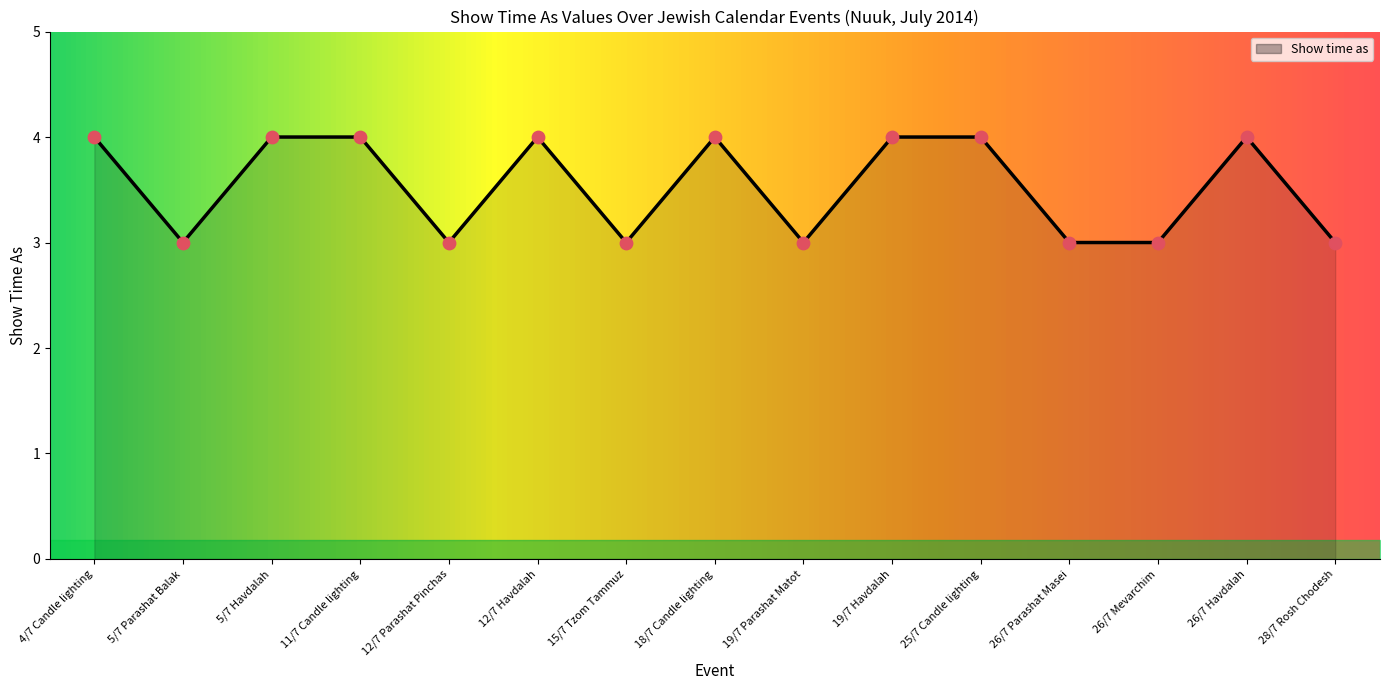

What is the ratio of the value at 12/7 Havdalah to the value at 28/7 Rosh Chodesh?

1.3